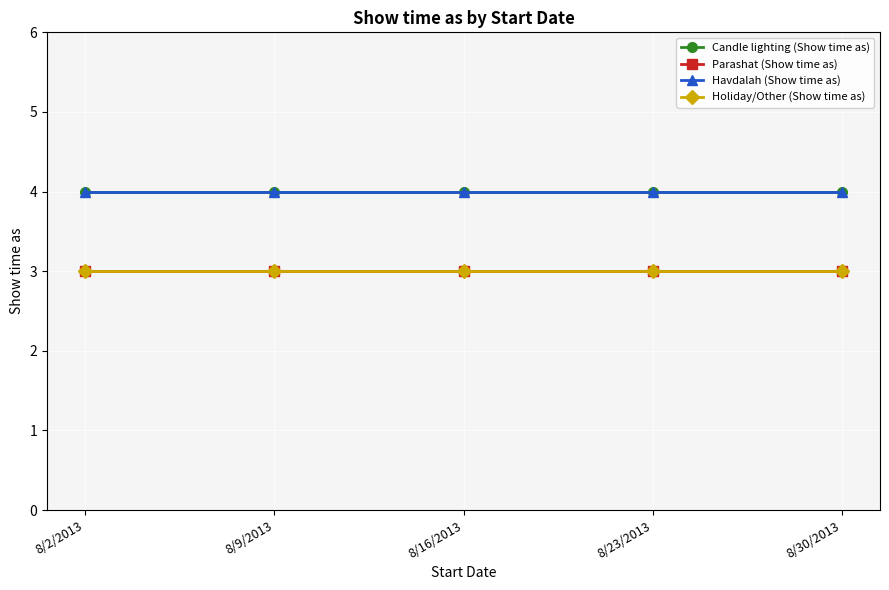

Which label corresponds to the largest value in the chart?

8/2/2013